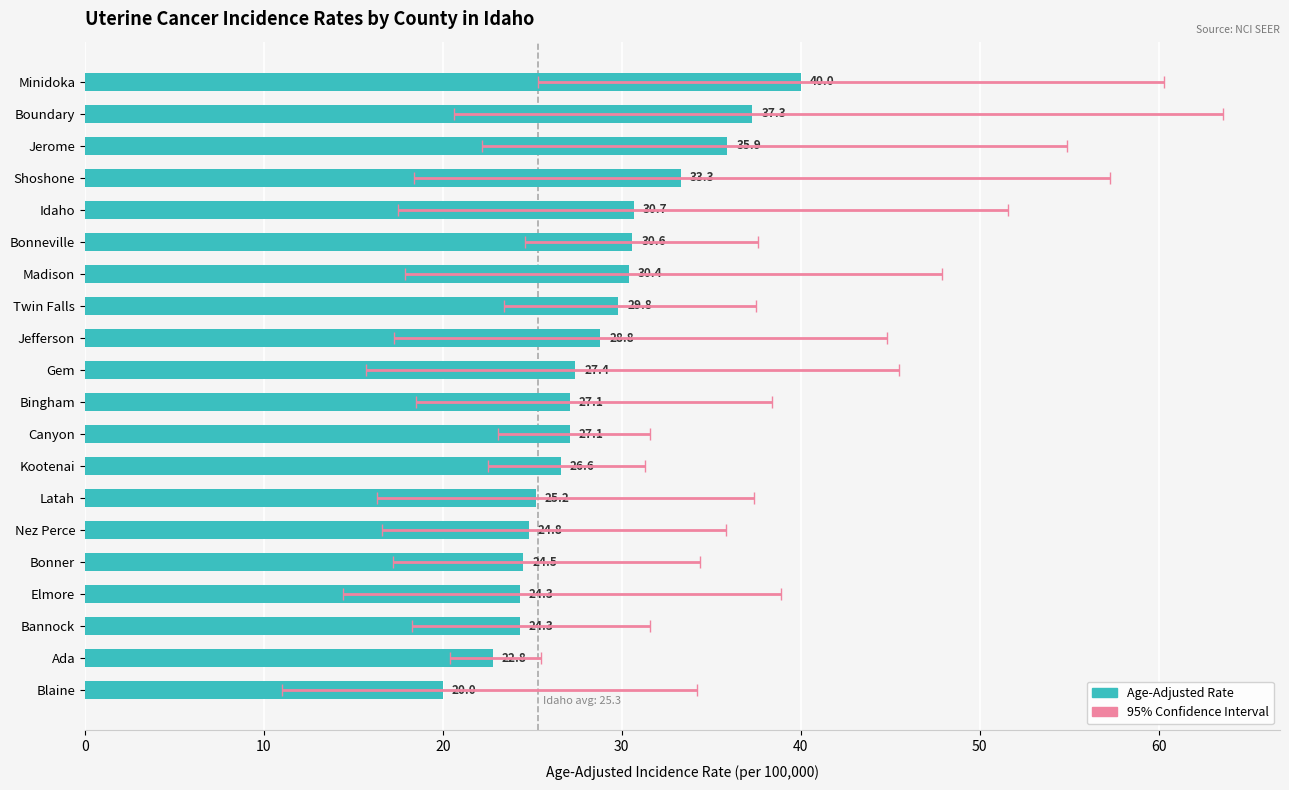

Reading left to right, what are all the values shown in this chart?

40.0	37.3	35.9	33.3	30.7	30.6	30.4	29.8	28.8	27.4	27.1	27.1	26.6	25.2	24.8	24.5	24.3	24.3	22.8	20.0